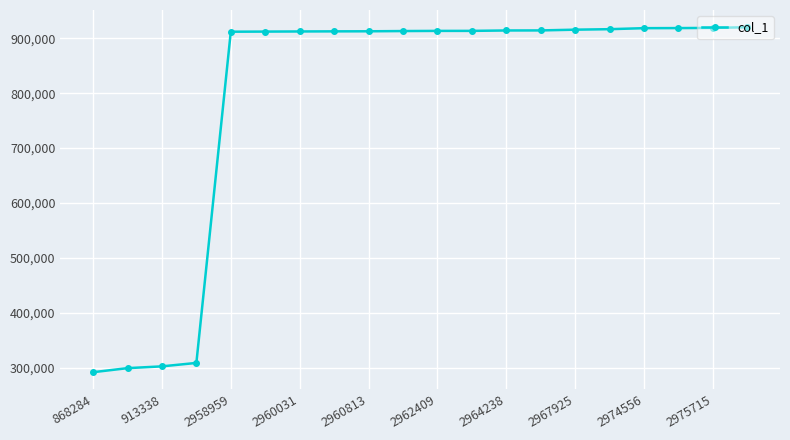

What is the smallest value displayed?

292364